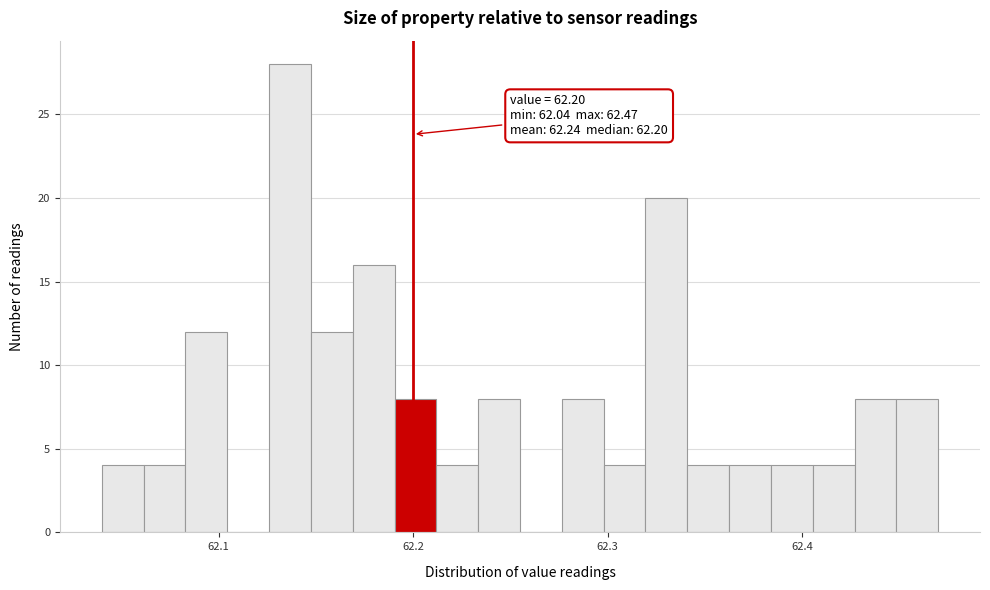

Around what value on the x-axis is the tallest bar? Give the approximate position of its centre, as read against the axis.

62.14